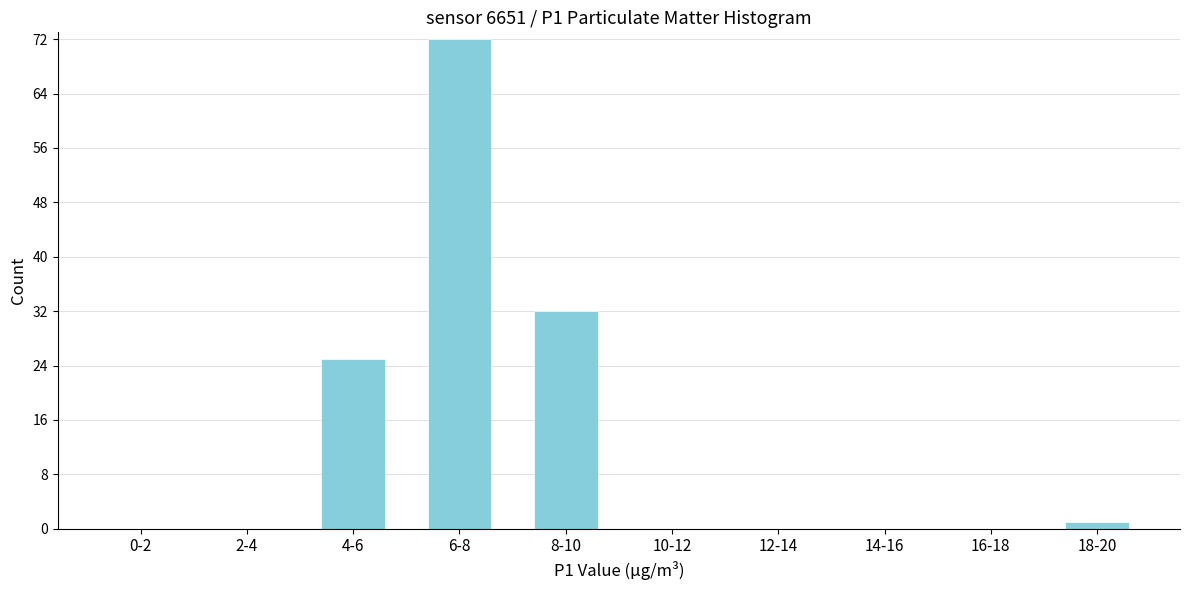

Reading left to right, transcribe all the data shown in this chart.

0-2=0	2-4=0	4-6=25	6-8=72	8-10=32	10-12=0	12-14=0	14-16=0	16-18=0	18-20=1